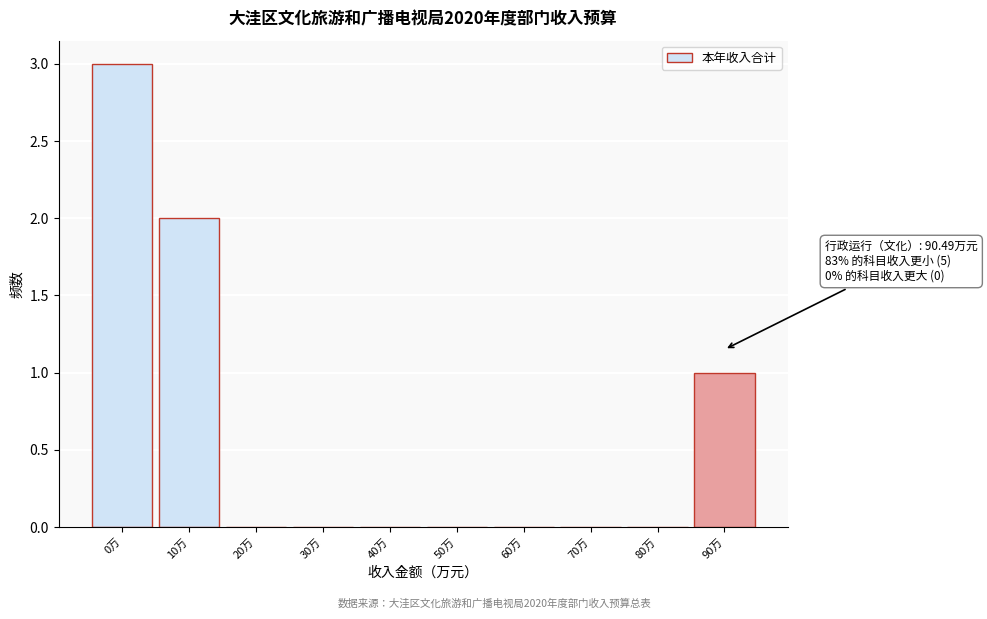

Reading right to left, list all the values displayed in this chart.

90万=1	80万=0	70万=0	60万=0	50万=0	40万=0	30万=0	20万=0	10万=2	0万=3